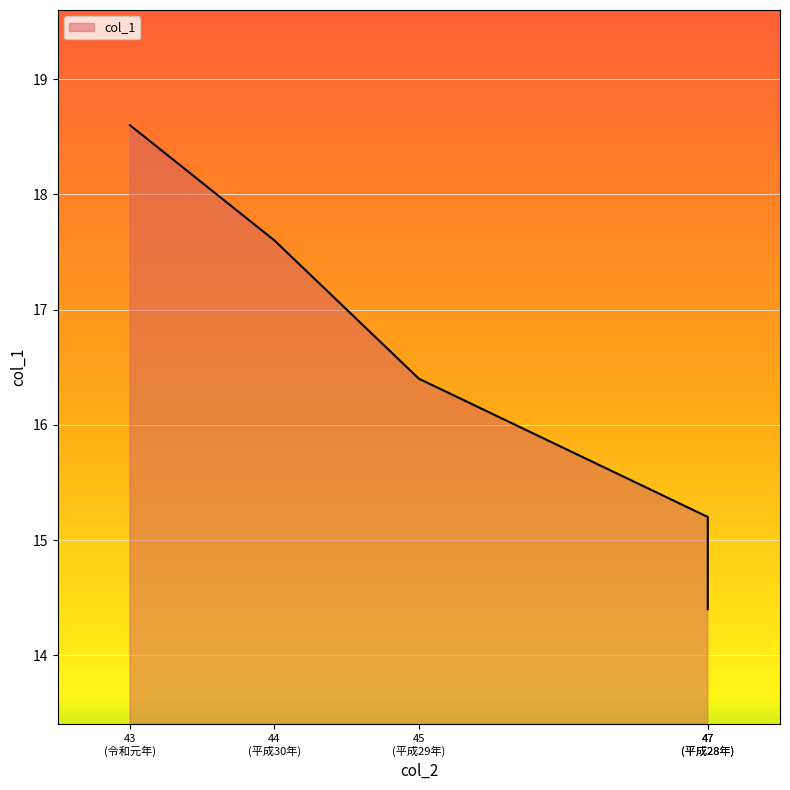

Where is the data nearest to the value 16?

45 (平成29年)